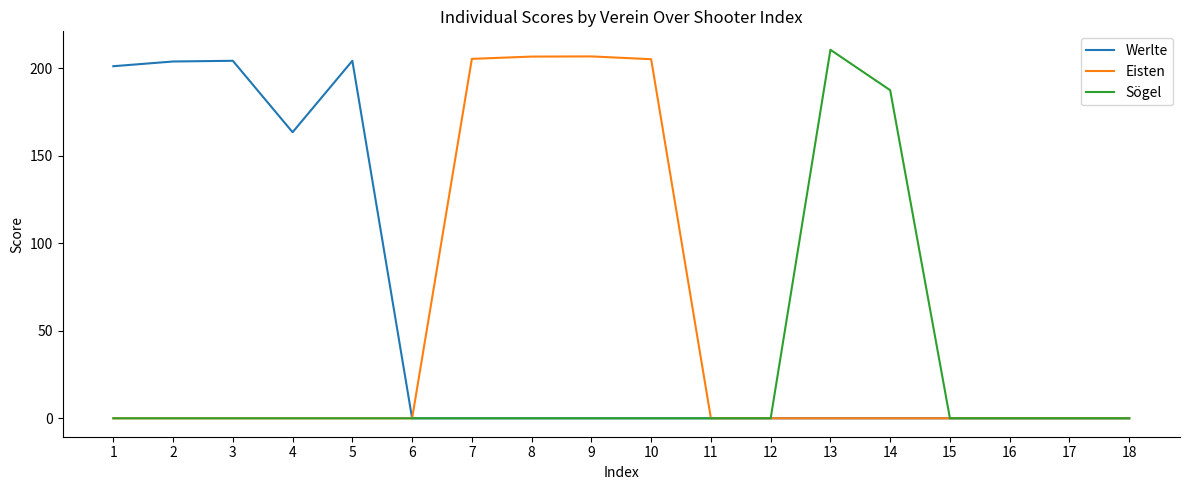

Rank the series by their average value, from lowest to highest.

Sögel, Eisten, Werlte